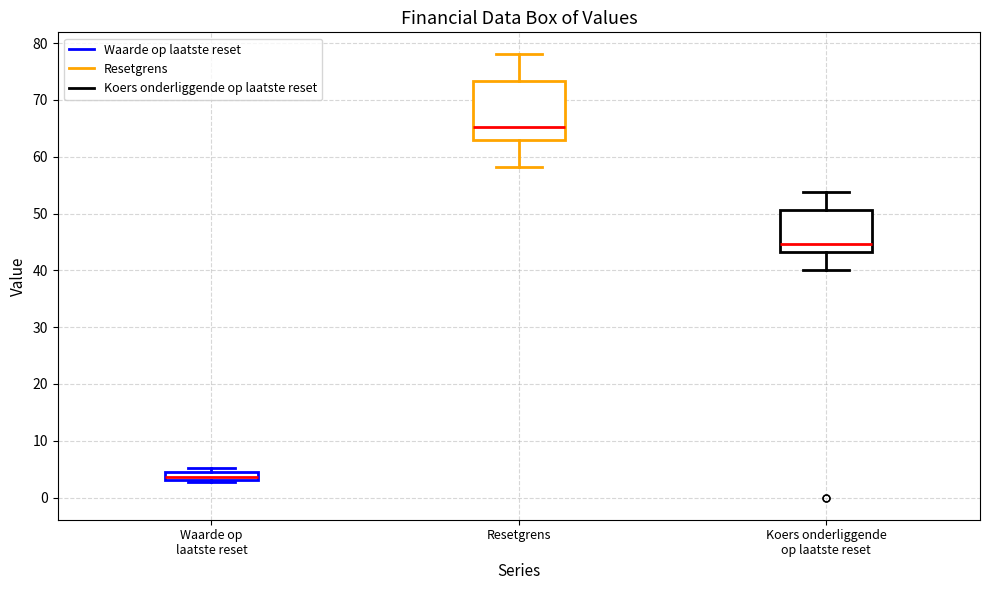

Comparing the boxes themselves (not the whiskers), which one is the tallest?

Resetgrens